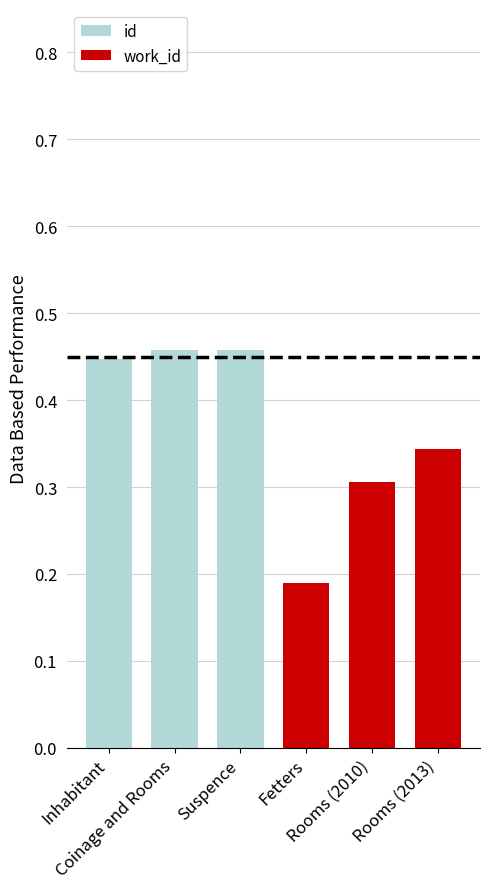

Reading right to left, extract all data points from this chart.

id: 0.5	0.5	0.4
work_id: 0.3	0.3	0.2